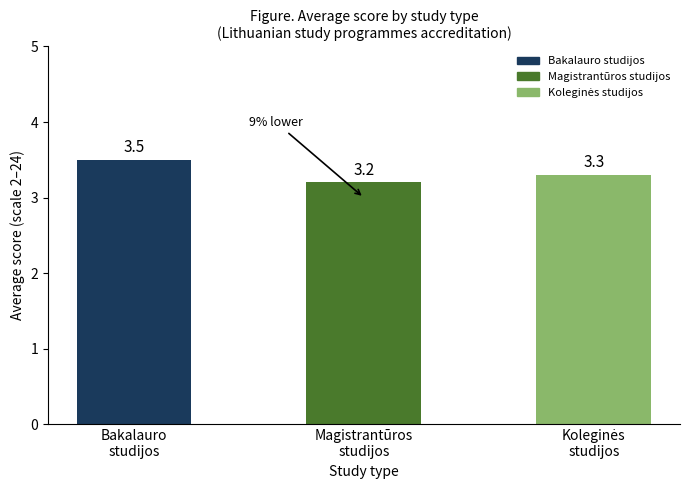

What is the value of the 3rd bar from the left?

3.3